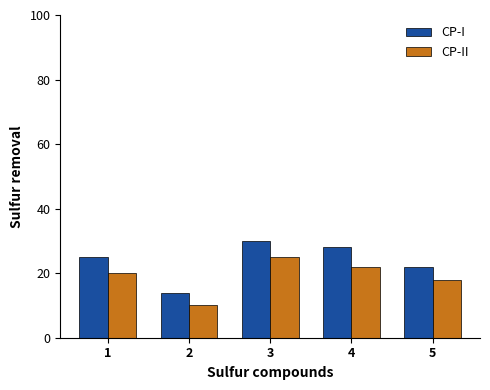

At how many categories does at least one series exceed 19?

4